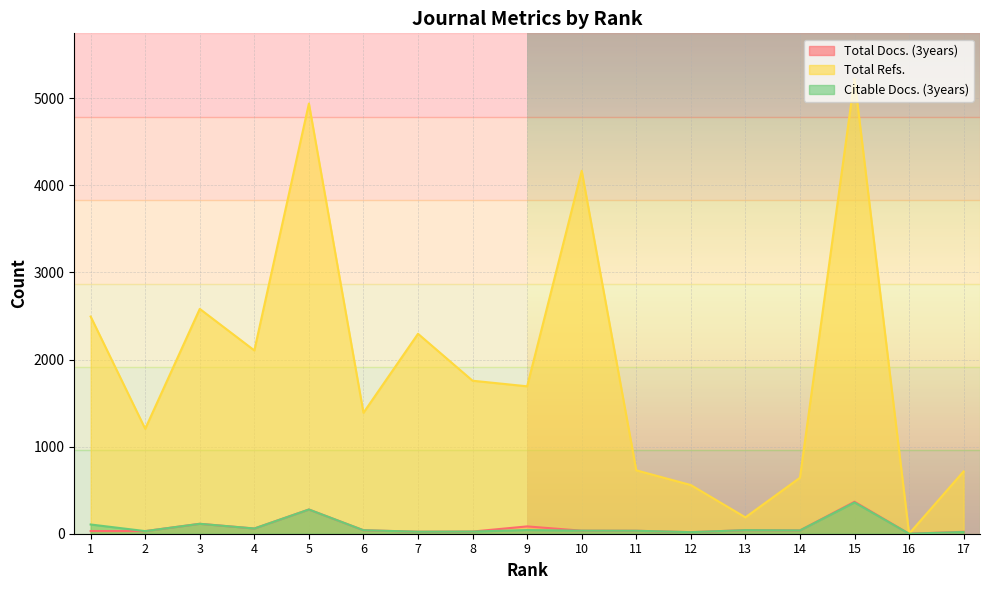

At which label is Total Docs. (3years) closest to 183?

3